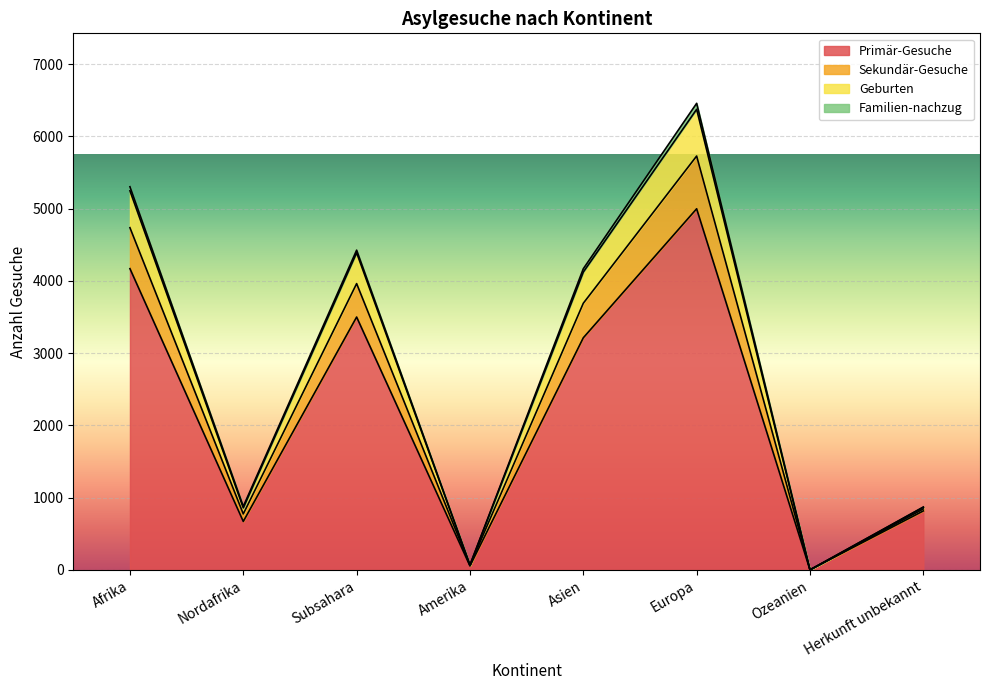

What position from the right is Subsahara?

6